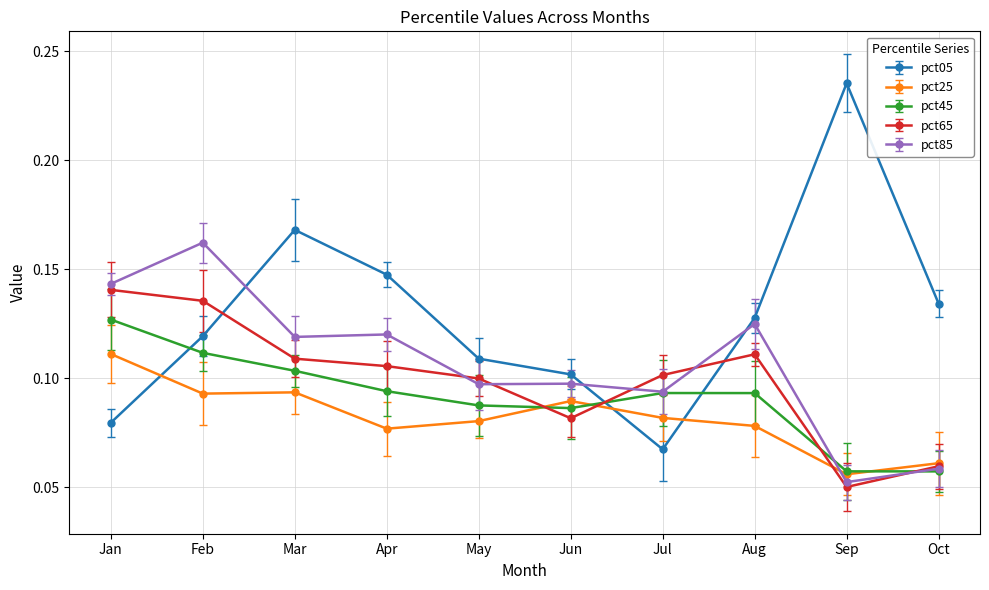

List the labels in order of pct25 value, smallest first.

Sep, Oct, Apr, Aug, May, Jul, Jun, Feb, Mar, Jan